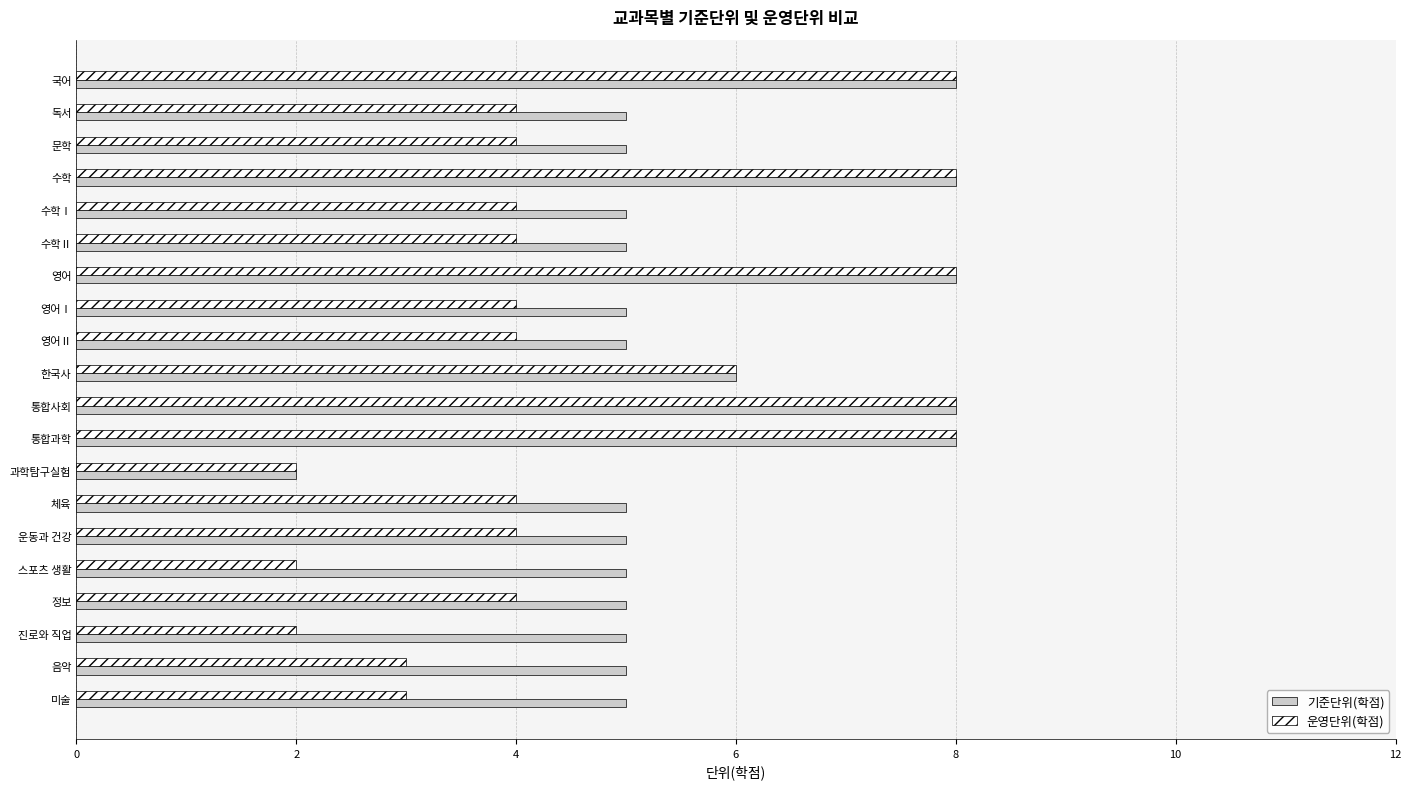

Read the 운영단위(학점) value at 음악.

3